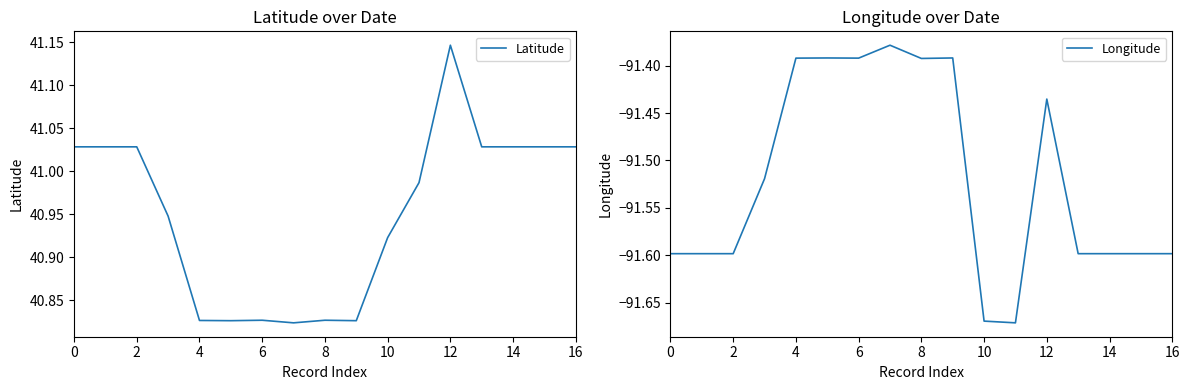

True or false: Longitude and Latitude intersect in this chart.

False